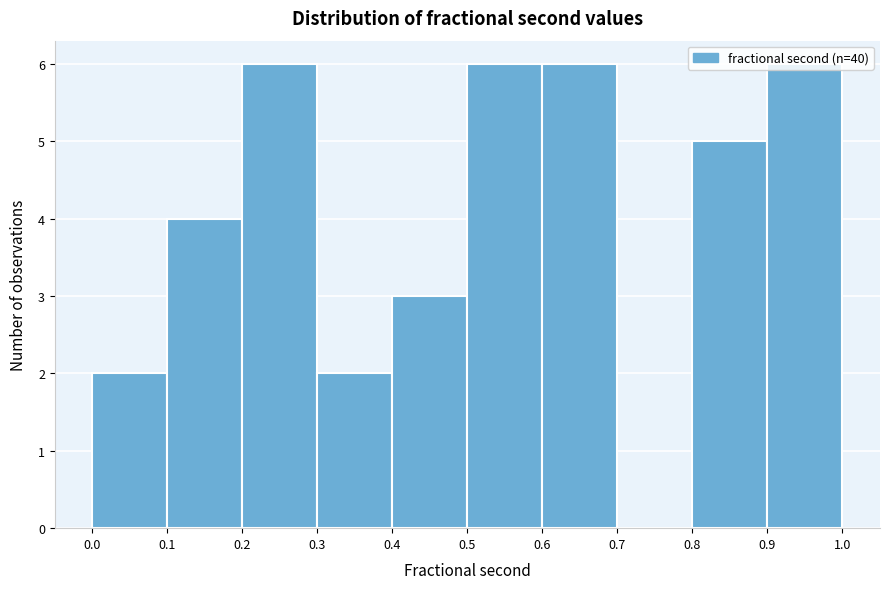

Reading left to right, transcribe this chart: for each bar, give the range it covers on the x-axis and its height. The values are not printed on the chart, so give them approximately, as read against the axis.

0.0 to 0.1: 2
0.1 to 0.2: 4
0.2 to 0.3: 6
0.3 to 0.4: 2
0.4 to 0.5: 3
0.5 to 0.6: 6
0.6 to 0.7: 6
0.7 to 0.8: 0
0.8 to 0.9: 5
0.9 to 1.0: 6